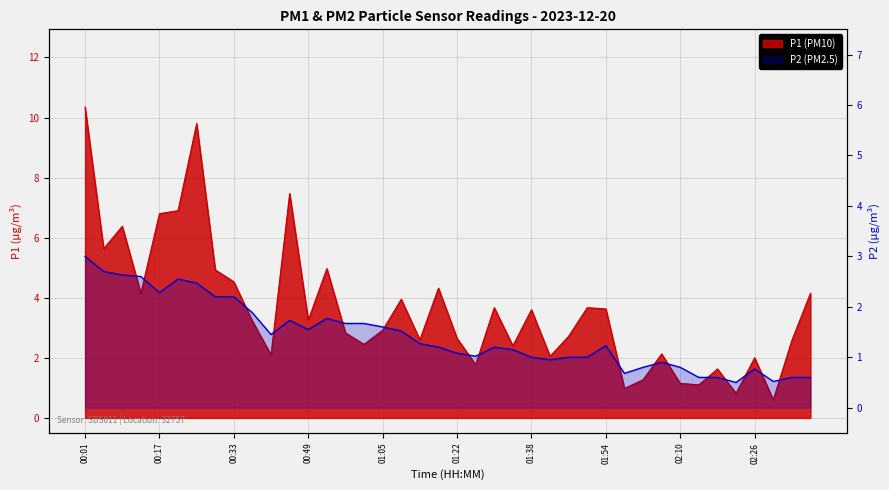

Which category has the lowest value in the P1 series?

02:30